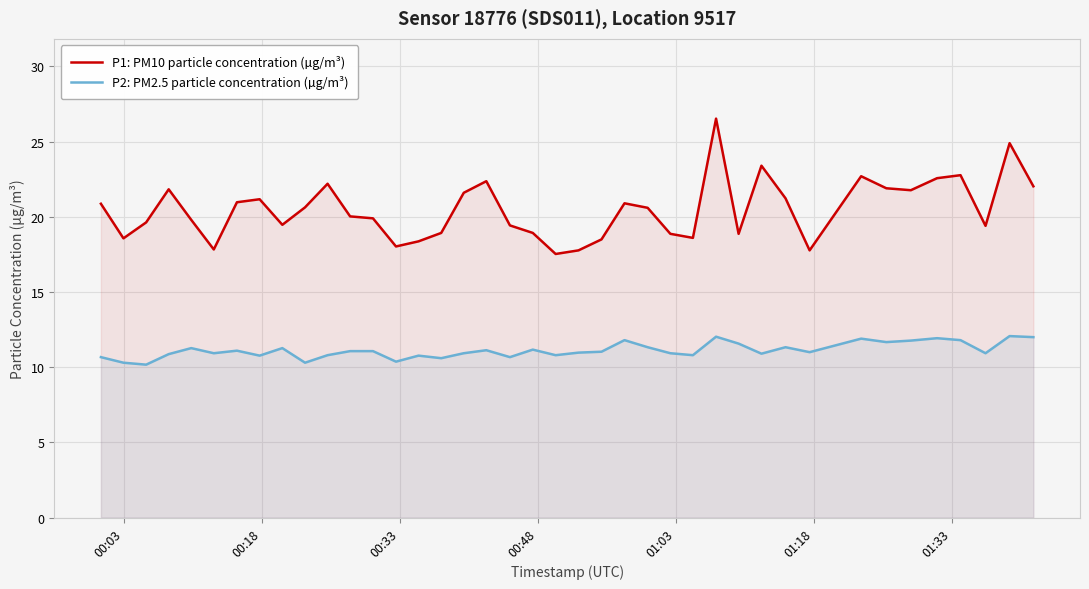

What is the difference between the maximum and minimum values in the P1: PM10 particle concentration (µg/m³) series?

9.0